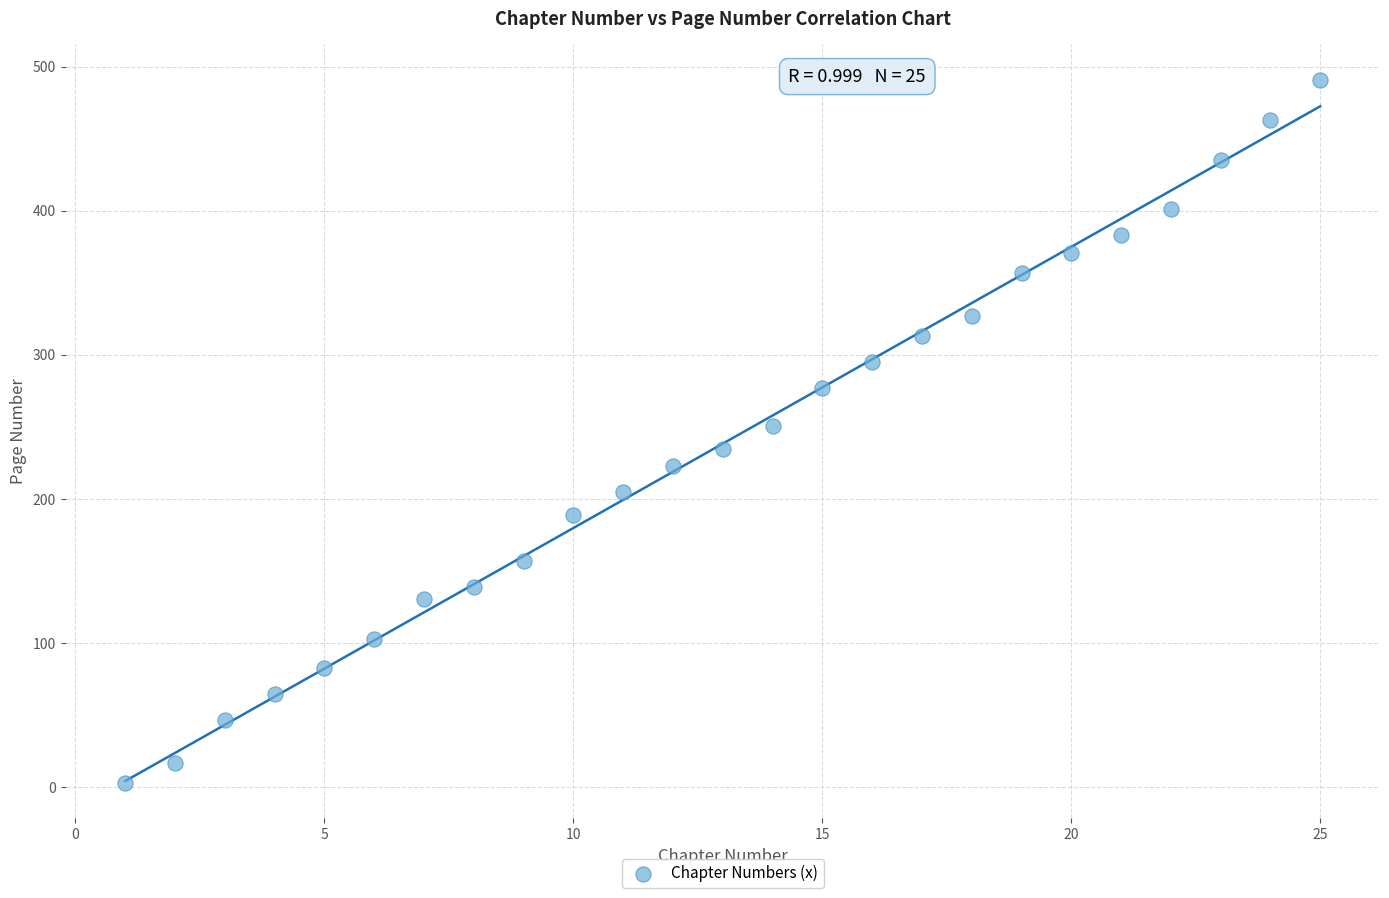

What is the range of X values (max minus min)?

24